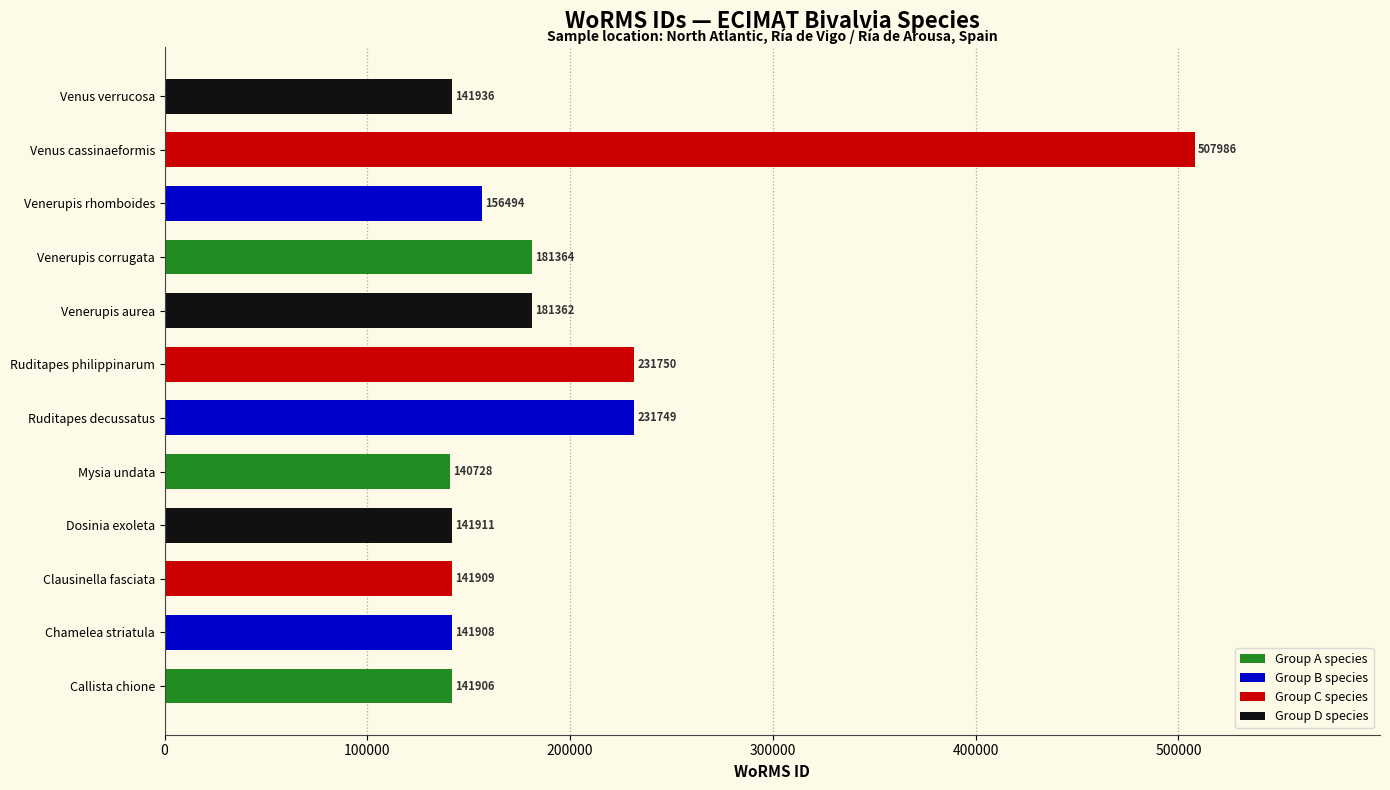

What is the ratio of the value at Callista chione to the value at Clausinella fasciata?

1.0